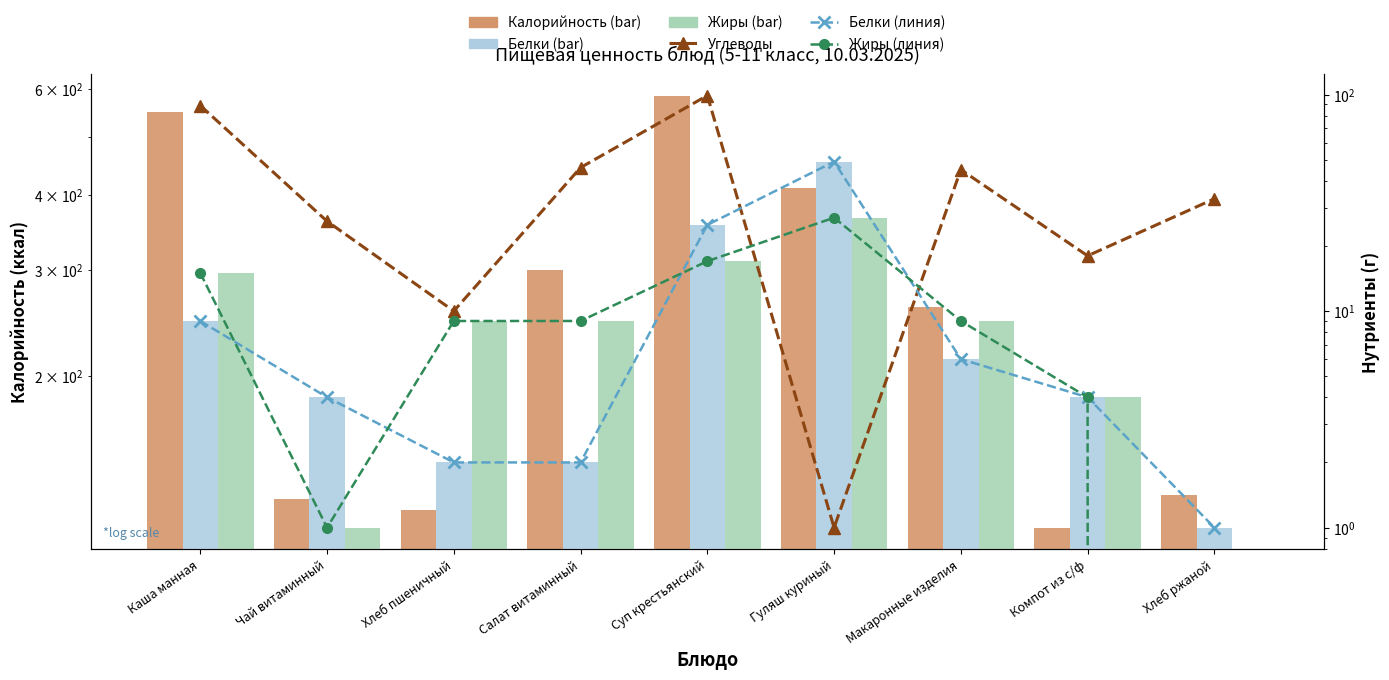

Reading left to right, what are all the values shown in this chart?

Калорийность: 549	125	120	300	585	410	260	112	127
Углеводы: 89	26	10	46	99	1	45	18	33
Белки (линия): 9	4	2	2	25	49	6	4	1
Жиры (линия): 15	1	9	9	17	27	9	4	0
Белки: 9	4	2	2	25	49	6	4	1
Жиры: 15	1	9	9	17	27	9	4	0